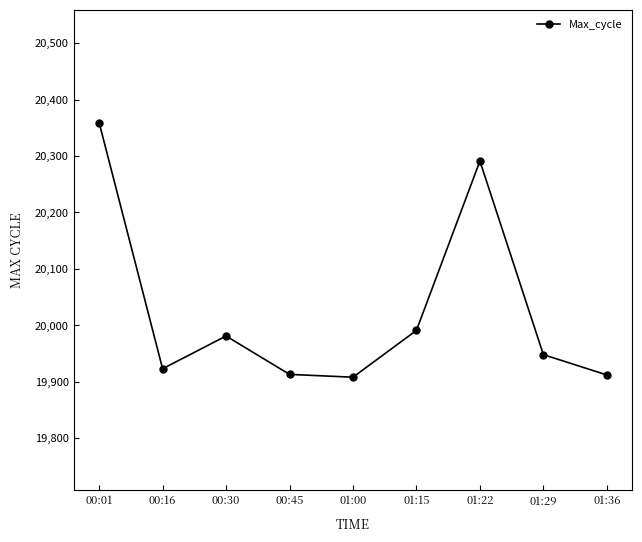

What is the label of the 8th point from the left?

01:29